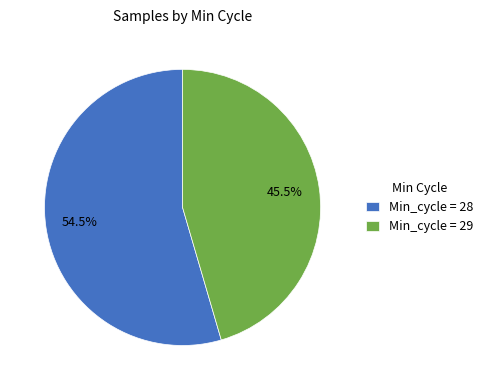

Which category has the smallest portion of the pie?

Min_cycle = 29